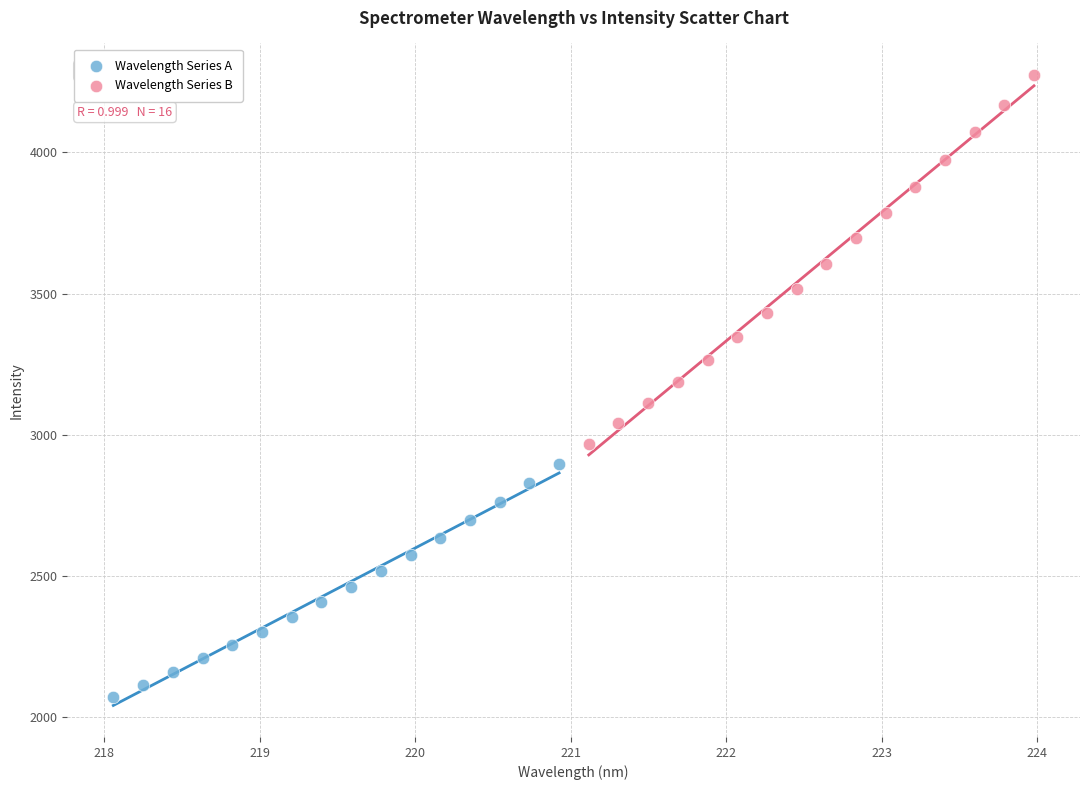

Which series contains the lowest Y value?

Wavelength Series A